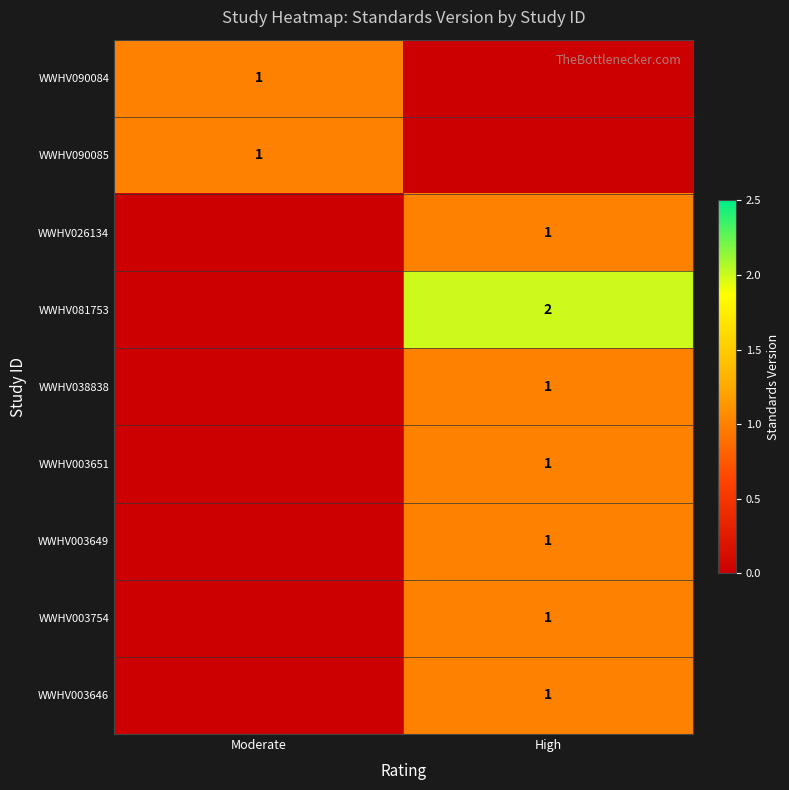

The WWHV081753 series shows 3 at High. True or false?

False